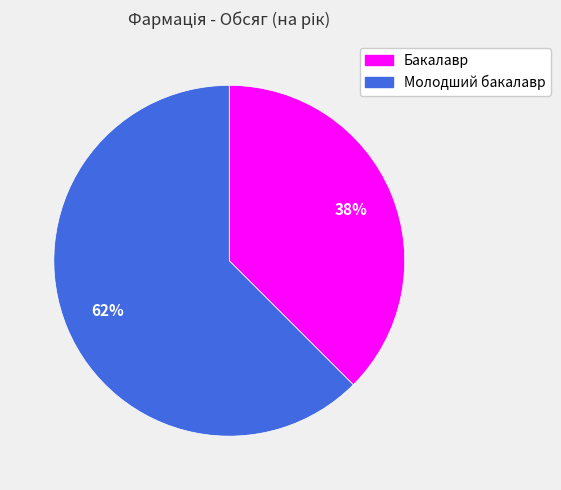

To the nearest percent, what is the average slice percentage?

50%